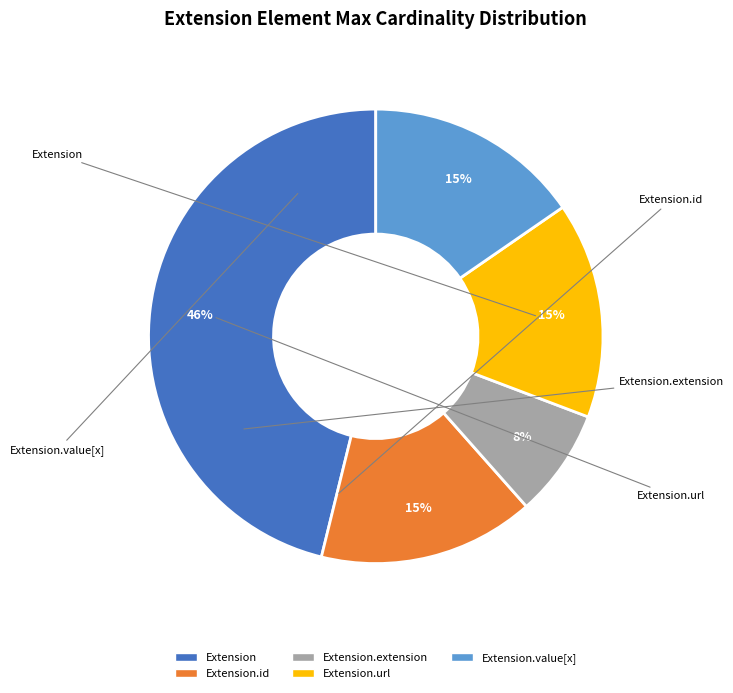

To the nearest percent, what is the difference between the largest and smallest slice percentages?

38%